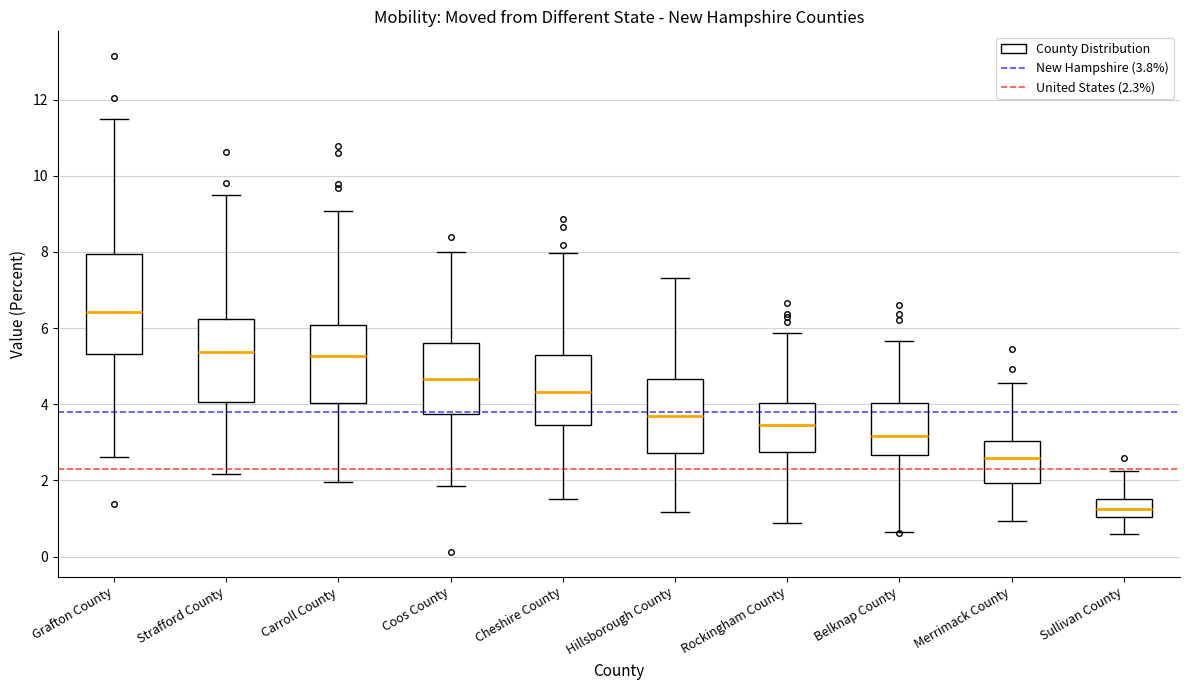

Where does the upper whisker of the box for Sullivan County end on the y-axis? The values are not printed on the chart, so give them approximately, as read against the axis.

2.2